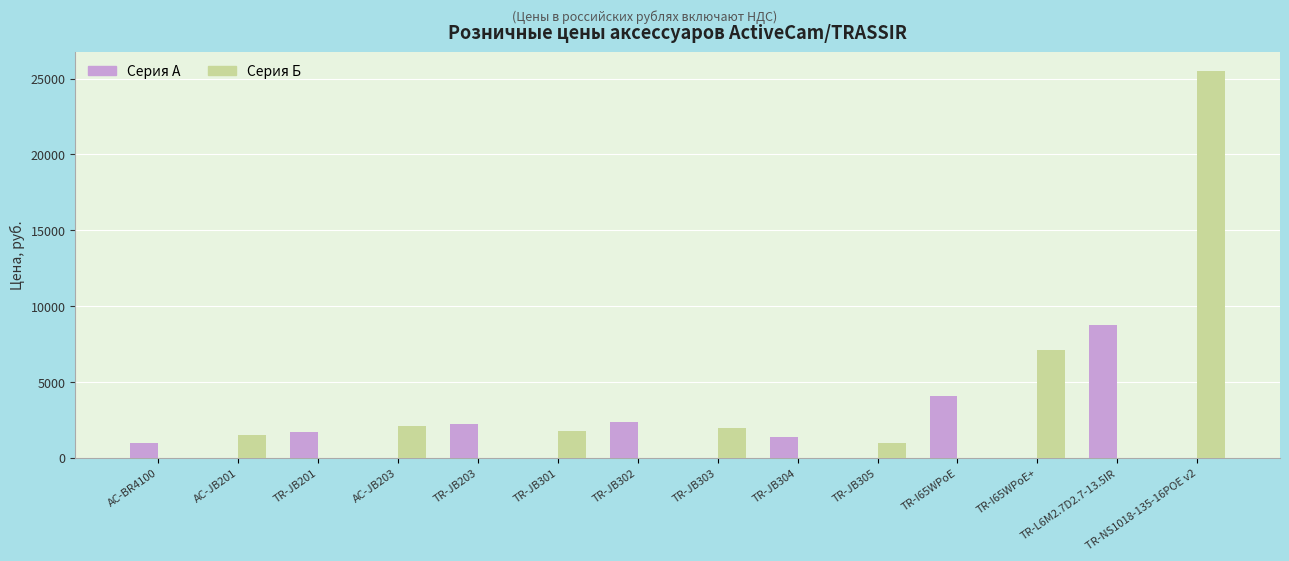

Rank the series by their average value, from highest to lowest.

Серия Б, Серия А